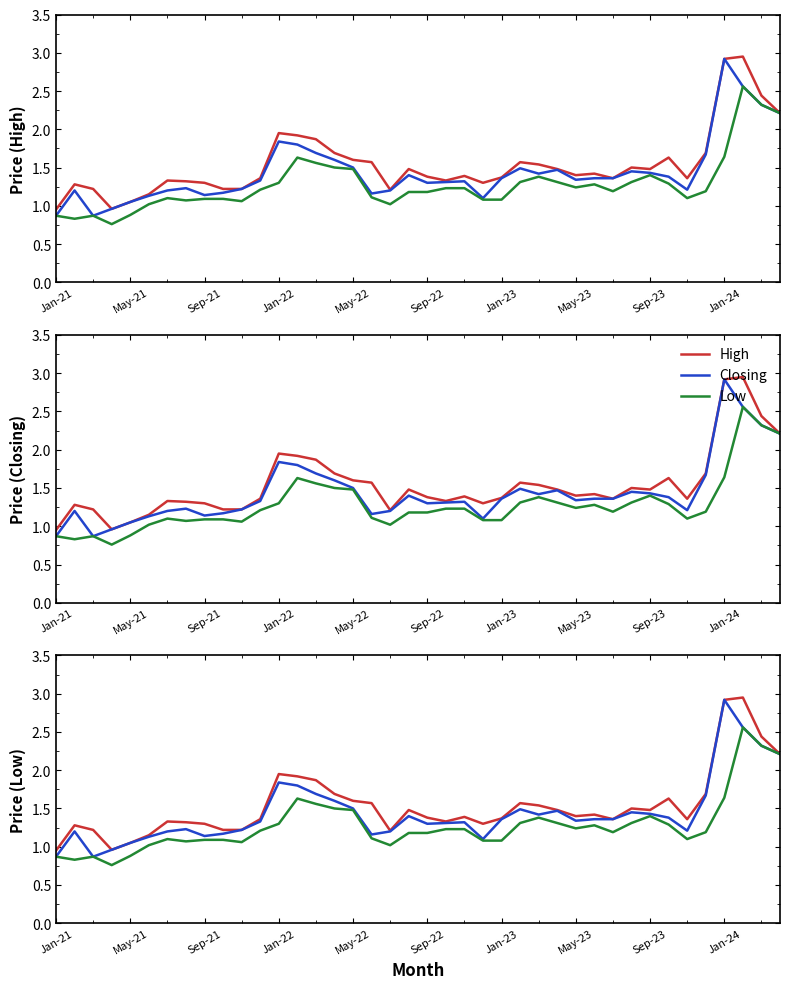

What is the average value of the High series?

1.5